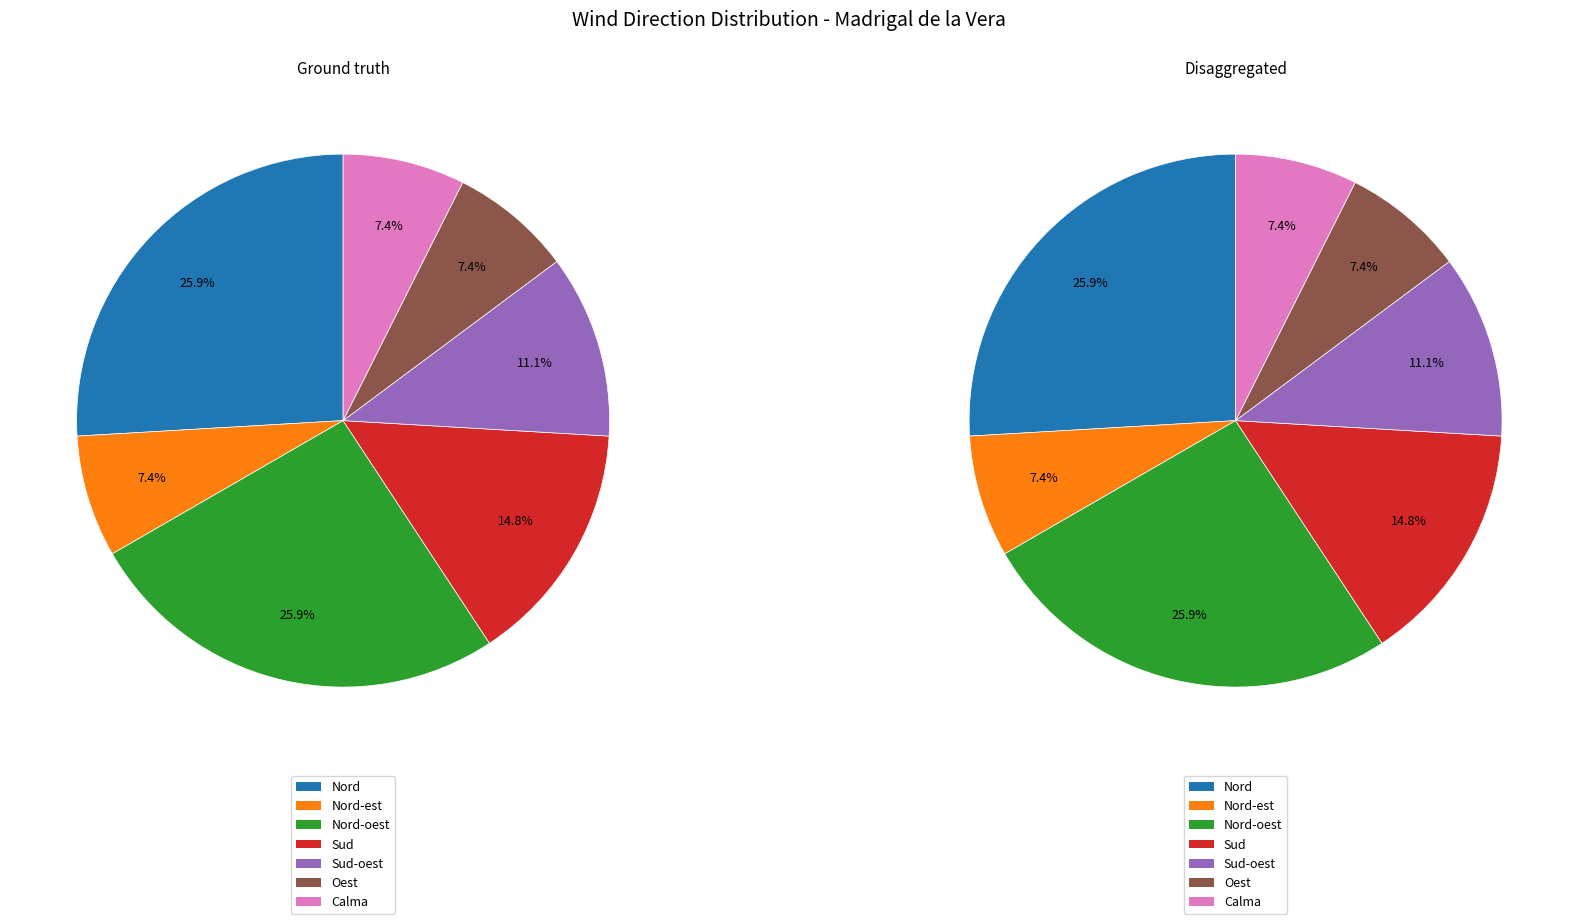

True or false: Oest accounts for 7% of the total.

True